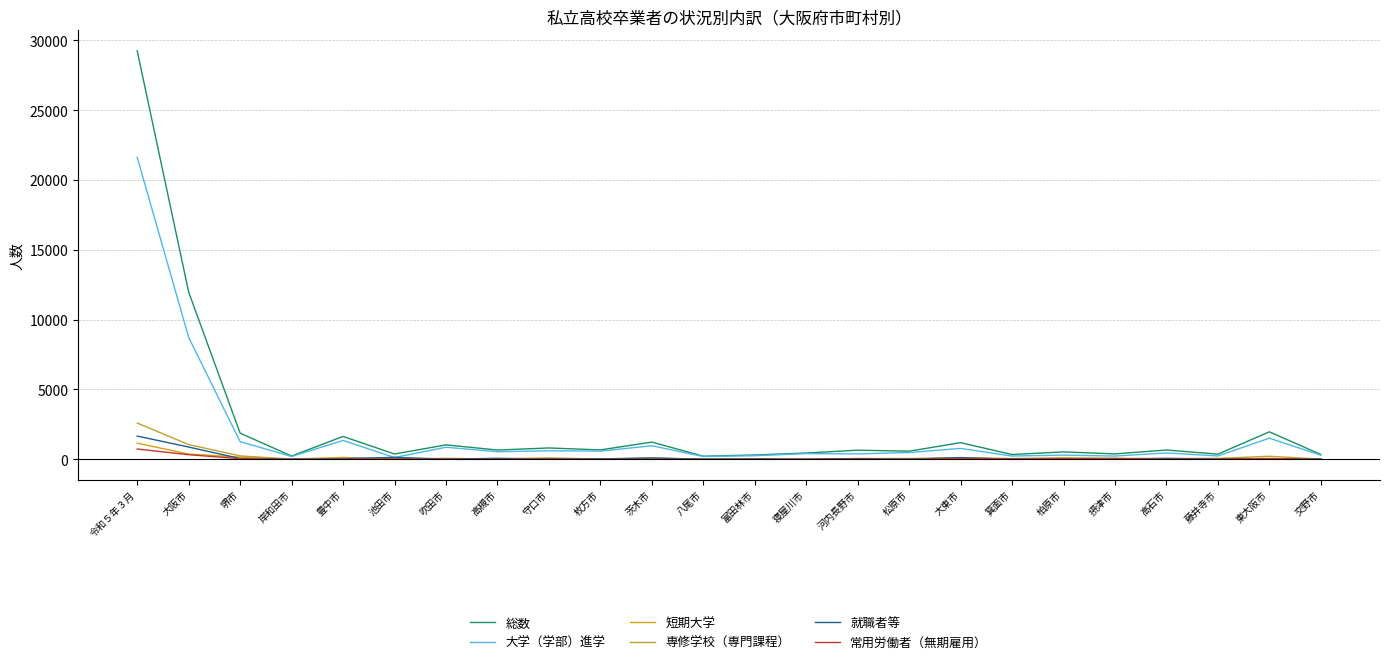

True or false: 短期大学 and 常用労働者（無期雇用） intersect in this chart.

True